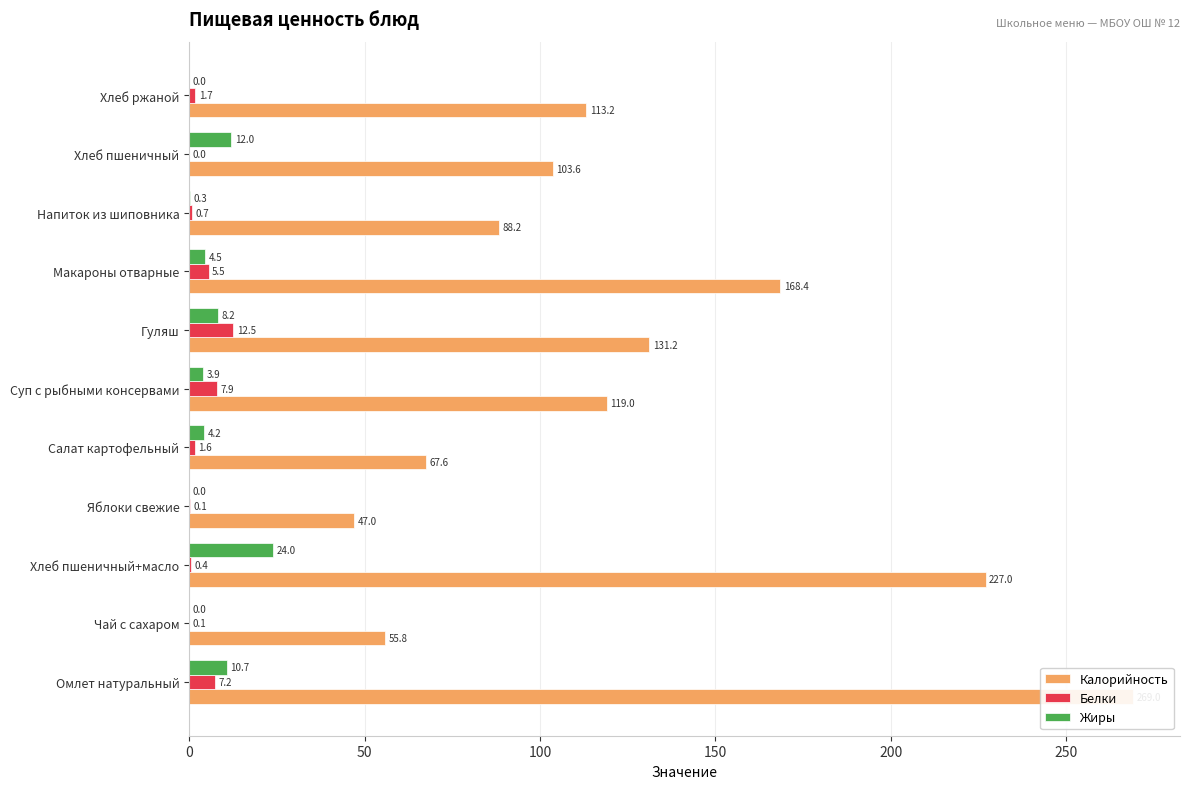

What is the maximum value shown in the chart?

269.0